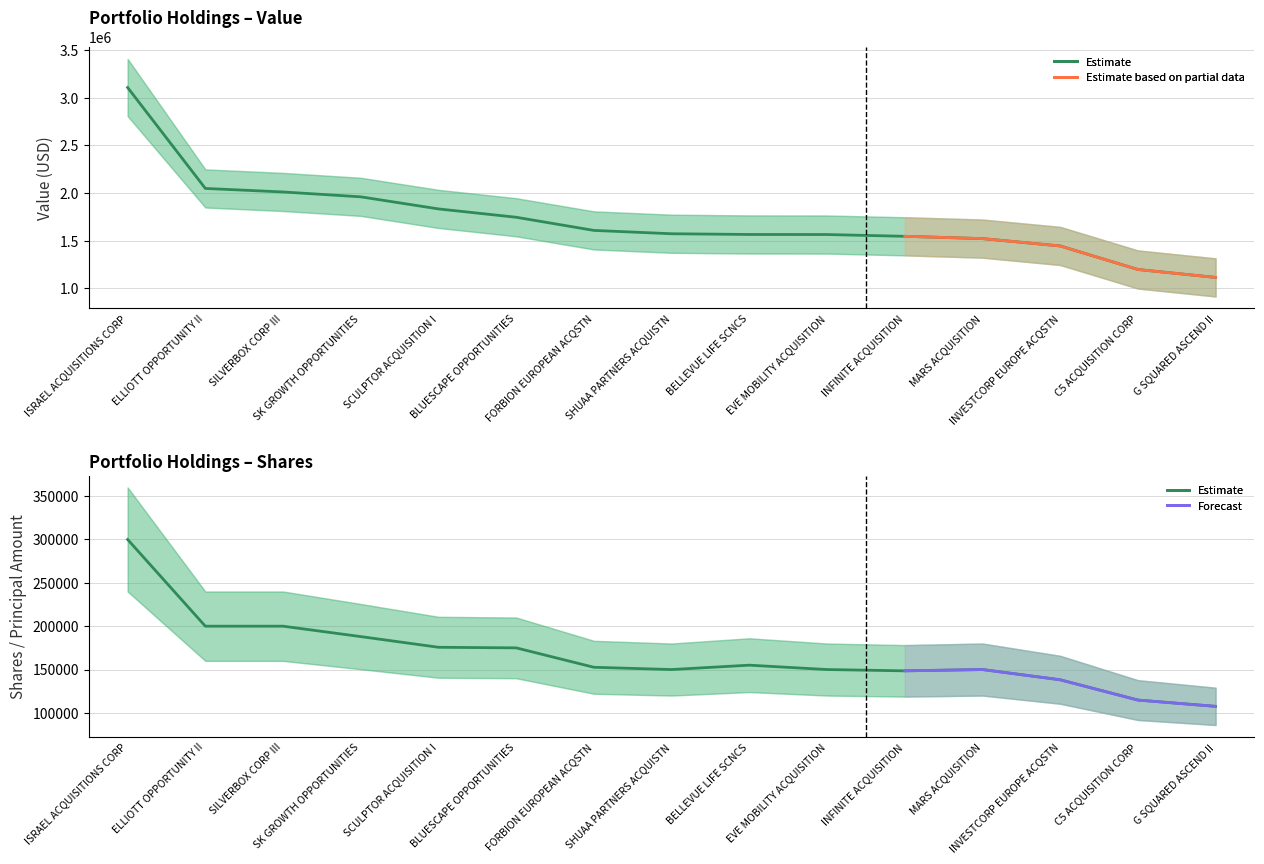

Rank the series by their maximum value, from highest to lowest.

Value, Shares or principal amount